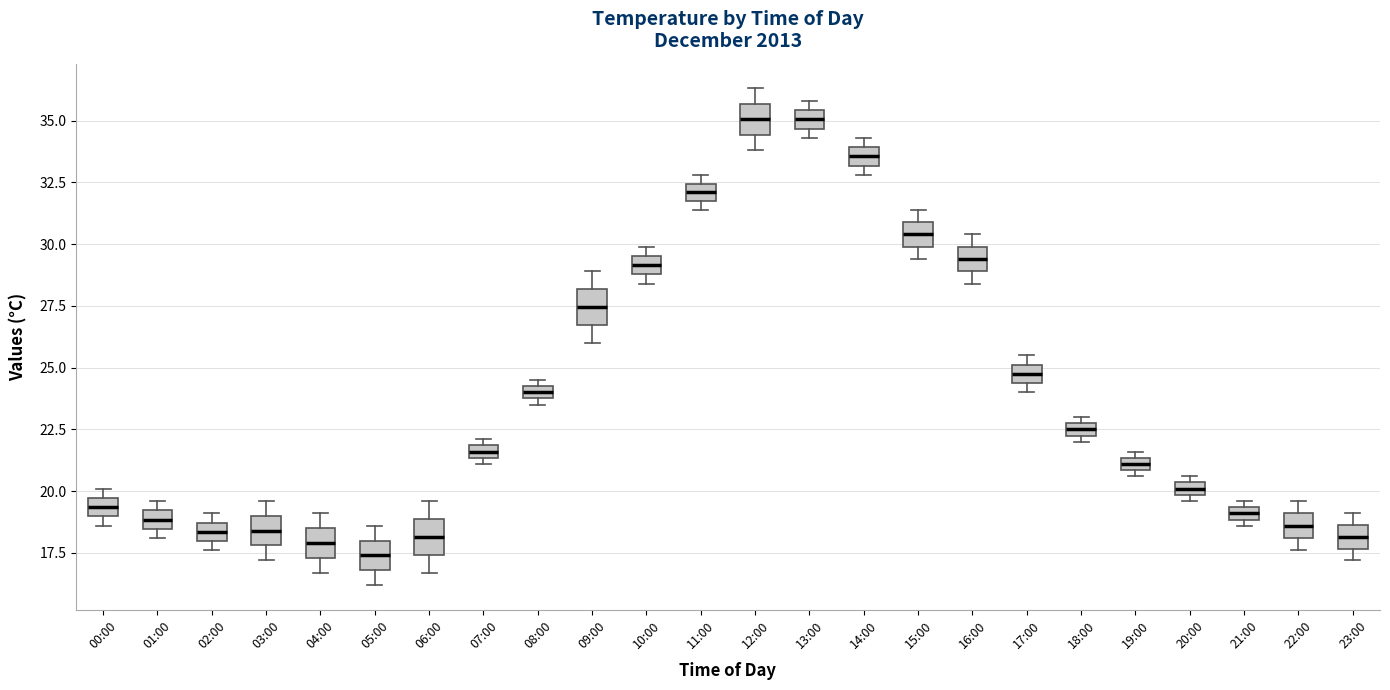

Where is the upper edge of the box for 18:00 on the y-axis? The values are not printed on the chart, so give them approximately, as read against the axis.

23.0